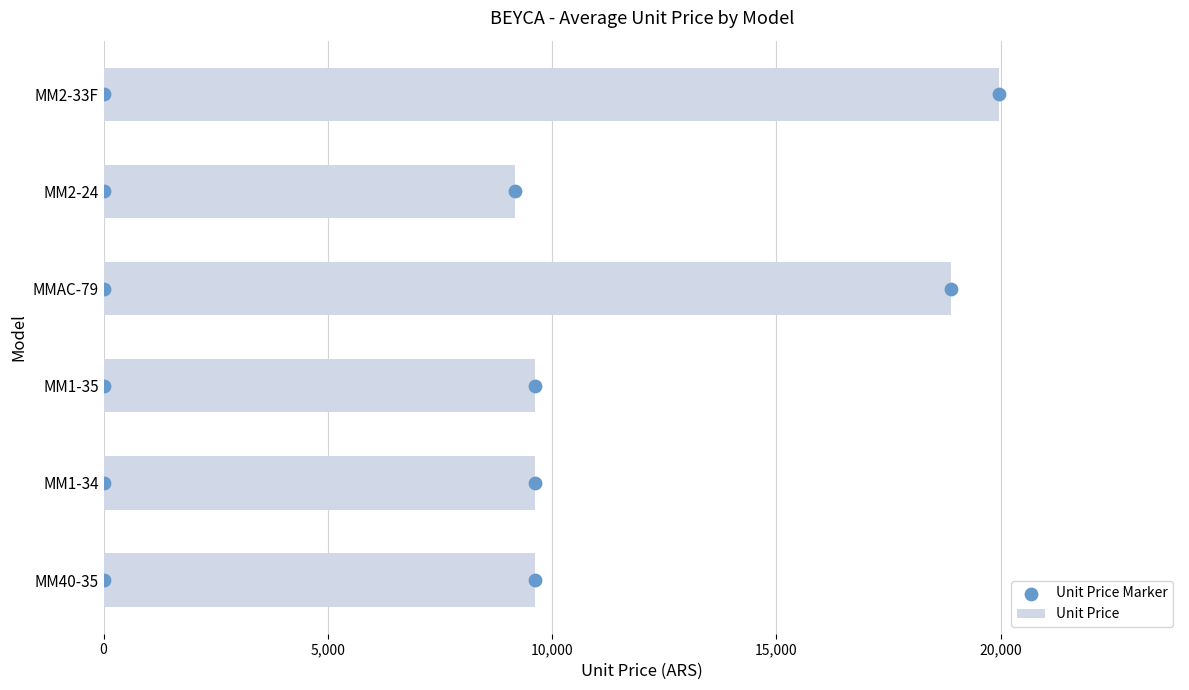

At which label does Unit Price reach its peak?

MM2-33F